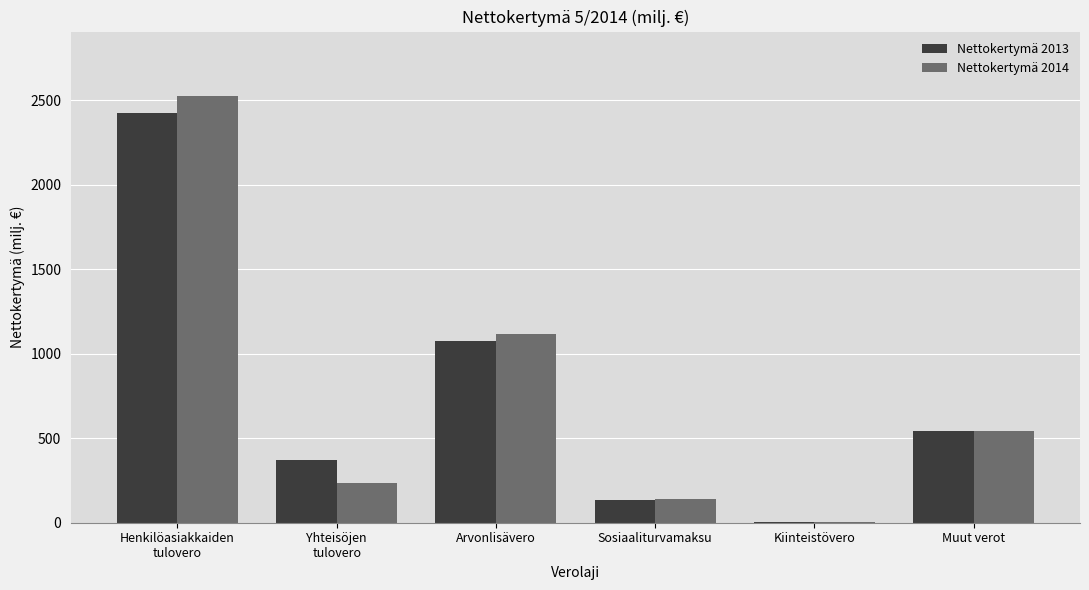

Is the value of Nettokertymä 2013 at Henkilöasiakkaiden
tulovero greater than the value of Nettokertymä 2014 at Henkilöasiakkaiden
tulovero?

No